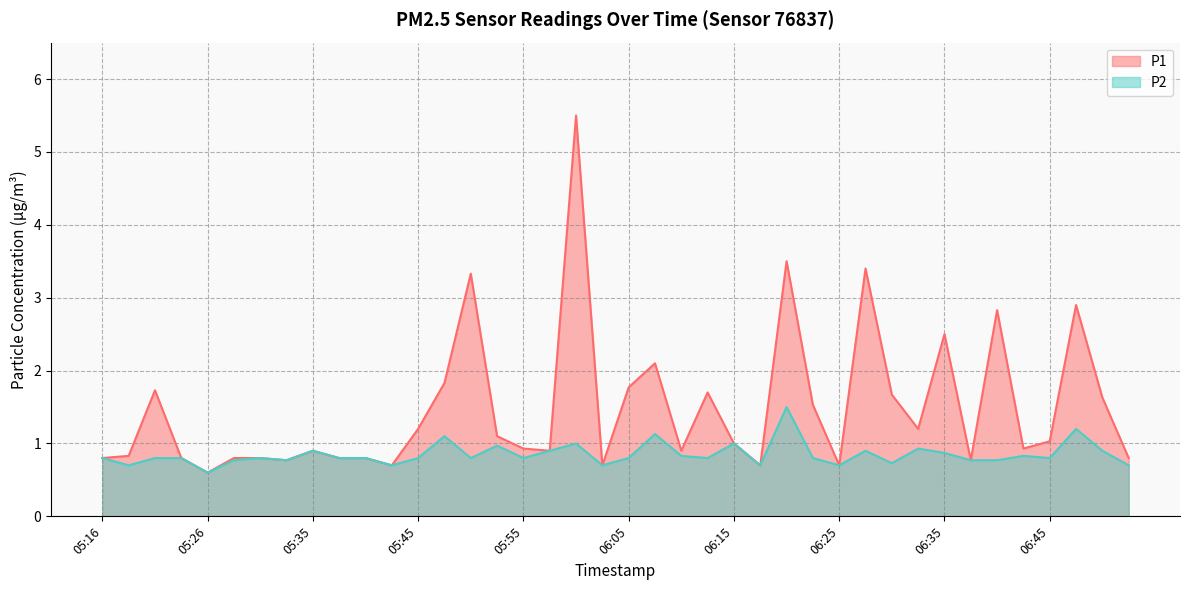

Reading left to right, transcribe all the data shown in this chart.

P1: 0.8	0.8	1.7	0.8	0.6	0.8	0.8	0.8	0.9	0.8	0.8	0.7	1.2	1.8	3.3	1.1	0.9	0.9	5.5	0.7	1.8	2.1	0.9	1.7	1.0	0.7	3.5	1.5	0.7	3.4	1.7	1.2	2.5	0.8	2.8	0.9	1.0	2.9	1.6	0.8
P2: 0.8	0.7	0.8	0.8	0.6	0.8	0.8	0.8	0.9	0.8	0.8	0.7	0.8	1.1	0.8	1.0	0.8	0.9	1.0	0.7	0.8	1.1	0.8	0.8	1.0	0.7	1.5	0.8	0.7	0.9	0.7	0.9	0.9	0.8	0.8	0.8	0.8	1.2	0.9	0.7